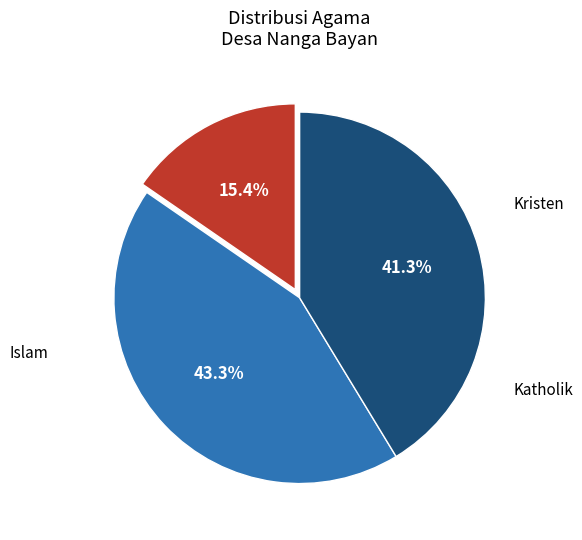

Is there any slice that represents more than half of the pie?

No